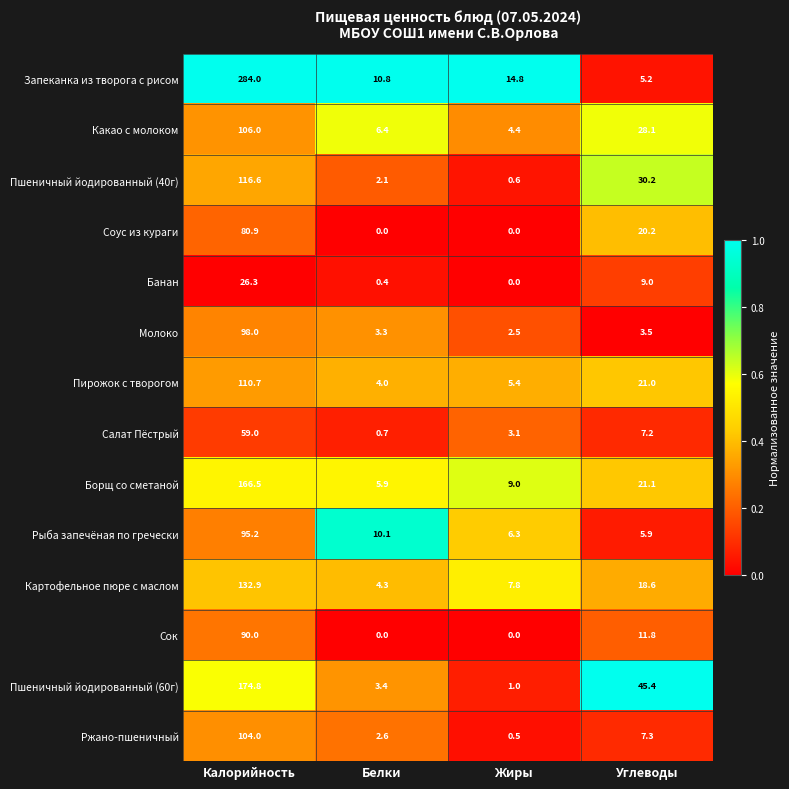

The Рыба запечёная по гречески series shows 6.3 at Жиры. True or false?

True